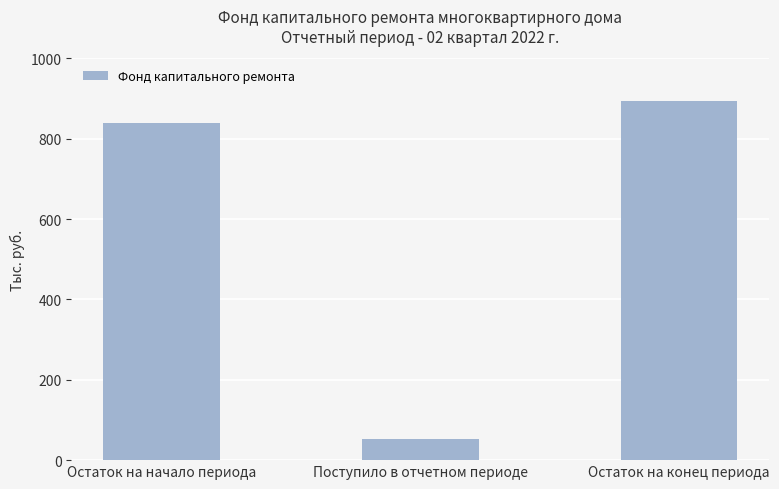

List the labels in order of value, largest first.

Остаток на конец периода, Остаток на начало периода, Поступило в отчетном периоде